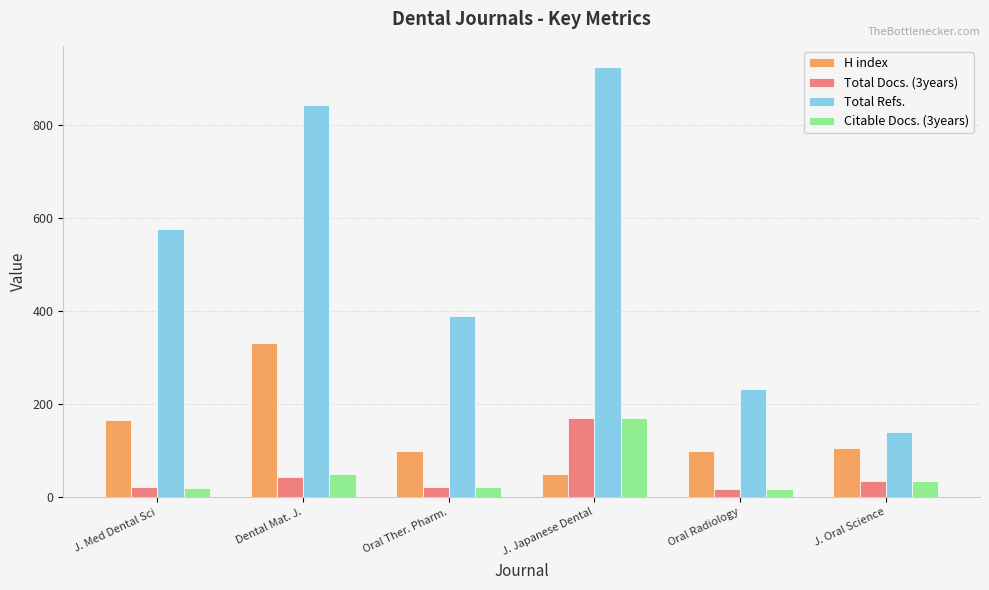

How many Total Refs. values are between 233 and 842?

4